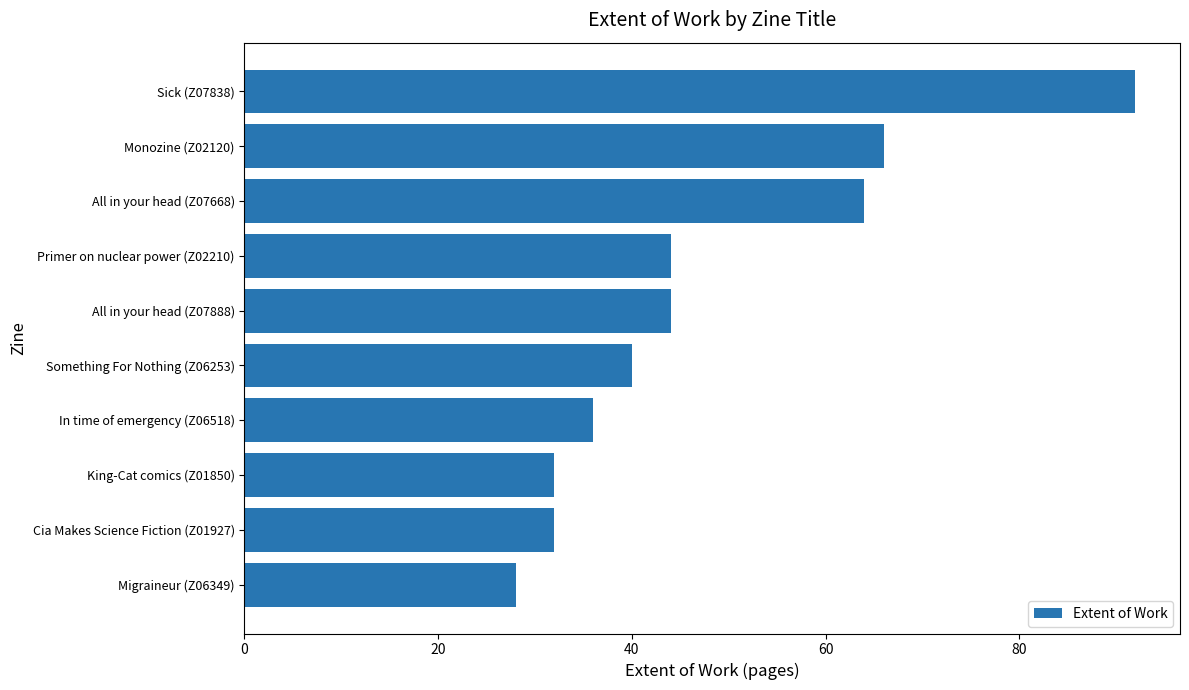

Is it true that the value at Primer on nuclear power (Z02210) is 10?

False